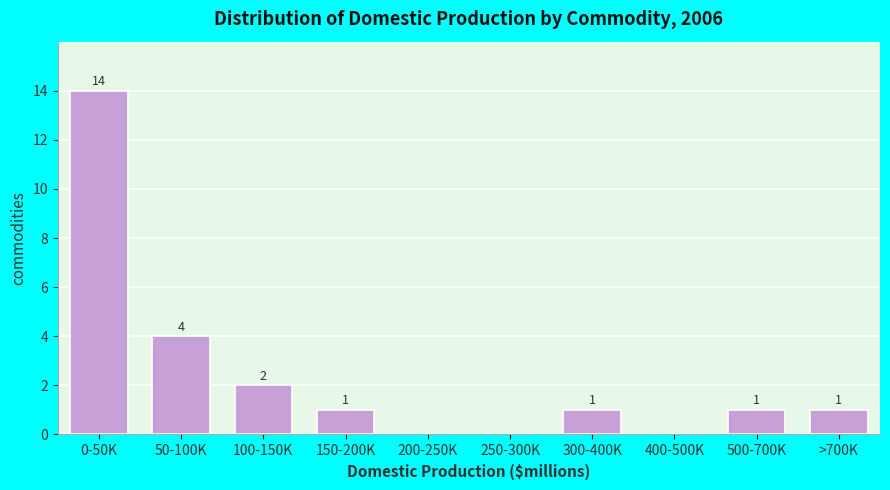

Reading left to right, transcribe all the data shown in this chart.

0-50K=14	50-100K=4	100-150K=2	150-200K=1	200-250K=0	250-300K=0	300-400K=1	400-500K=0	500-700K=1	>700K=1